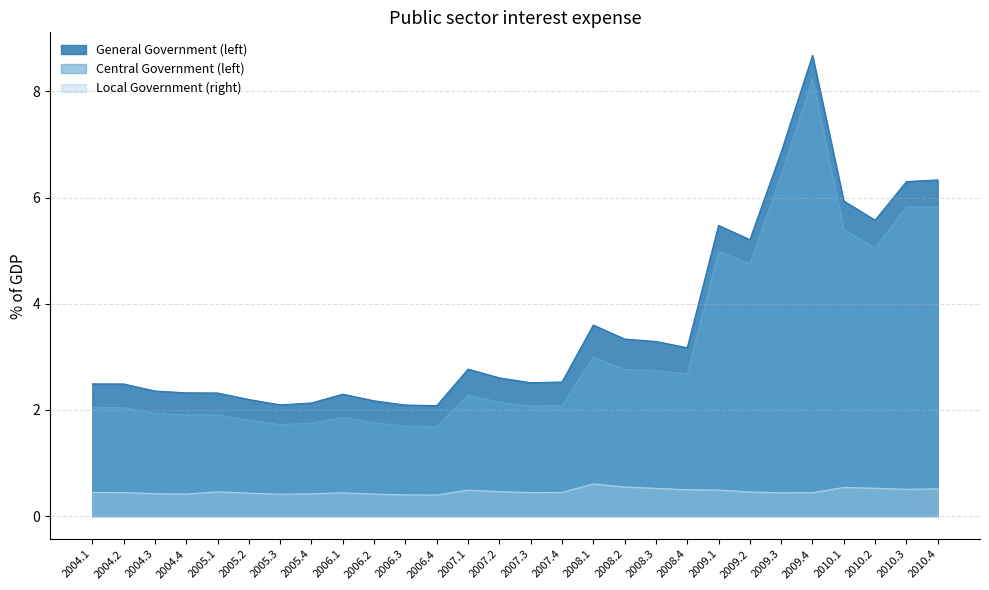

Where is General Government (left) nearest to the value 5?

2009.2